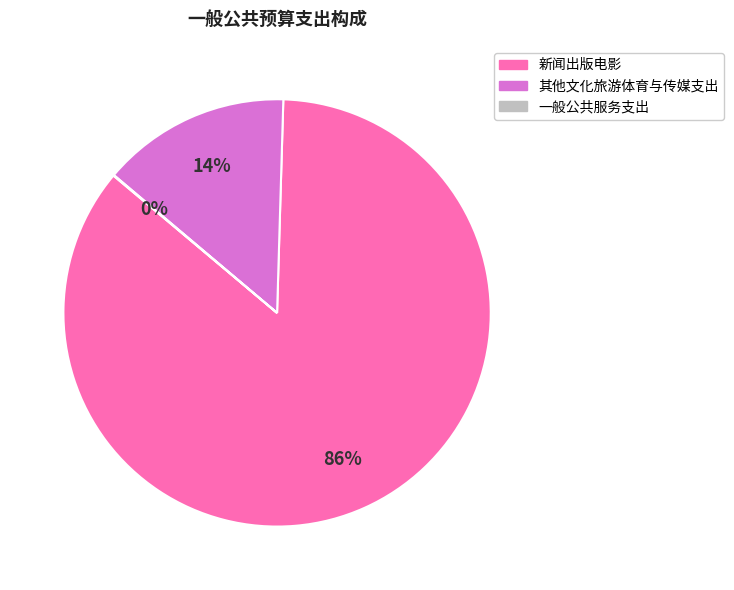

The 其他文化旅游体育与传媒支出 slice represents 14% of the pie. True or false?

True